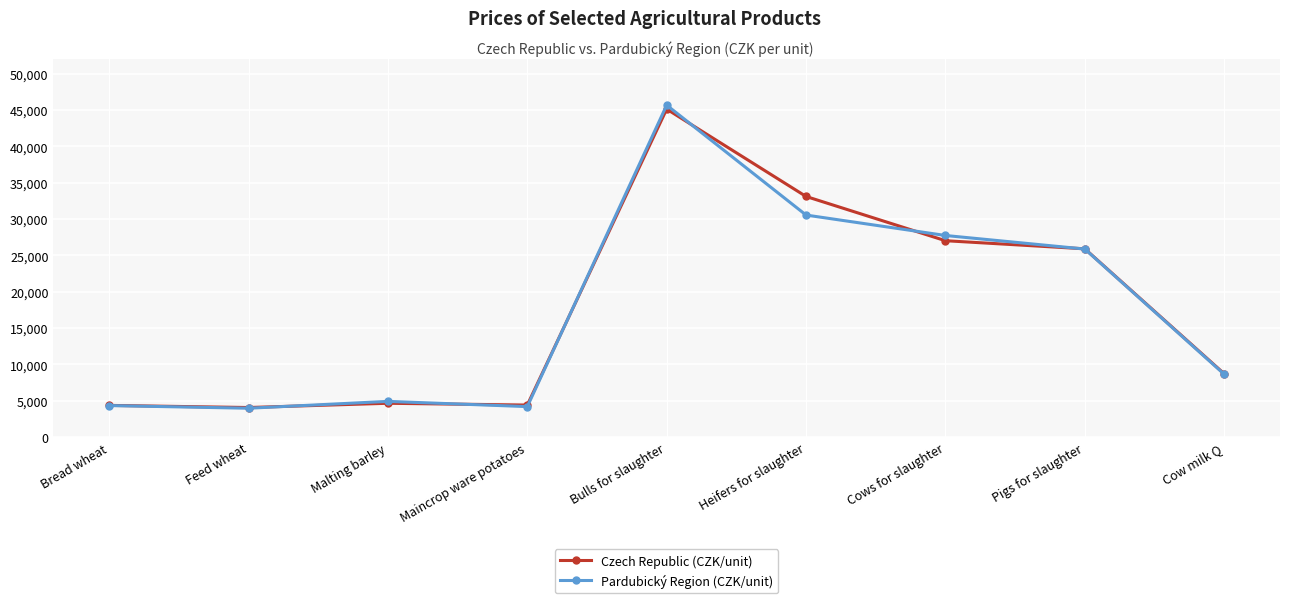

What is the spread (max minus min) of values at Cow milk Q?

70